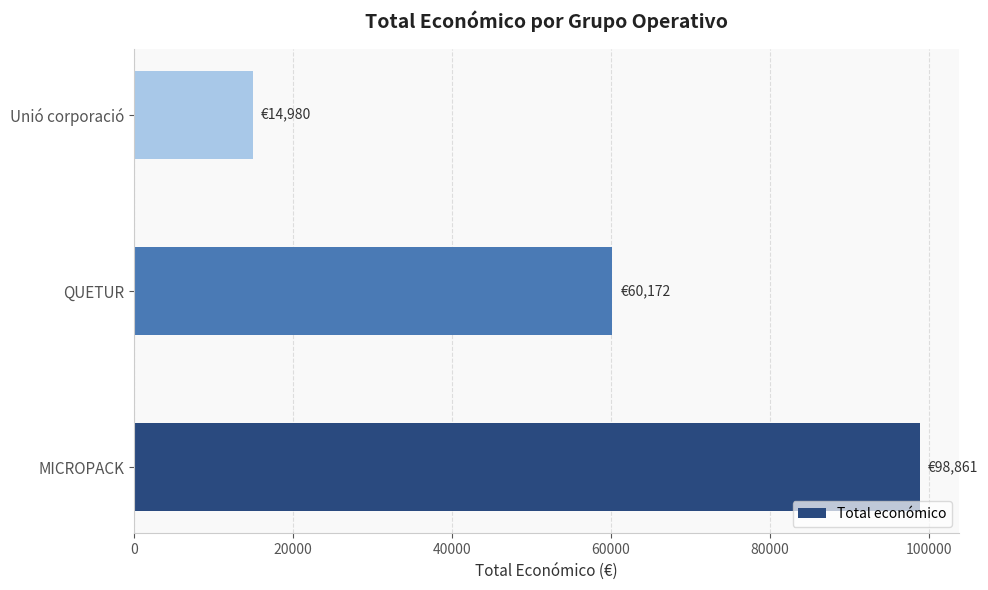

What is the greatest value displayed?

98861